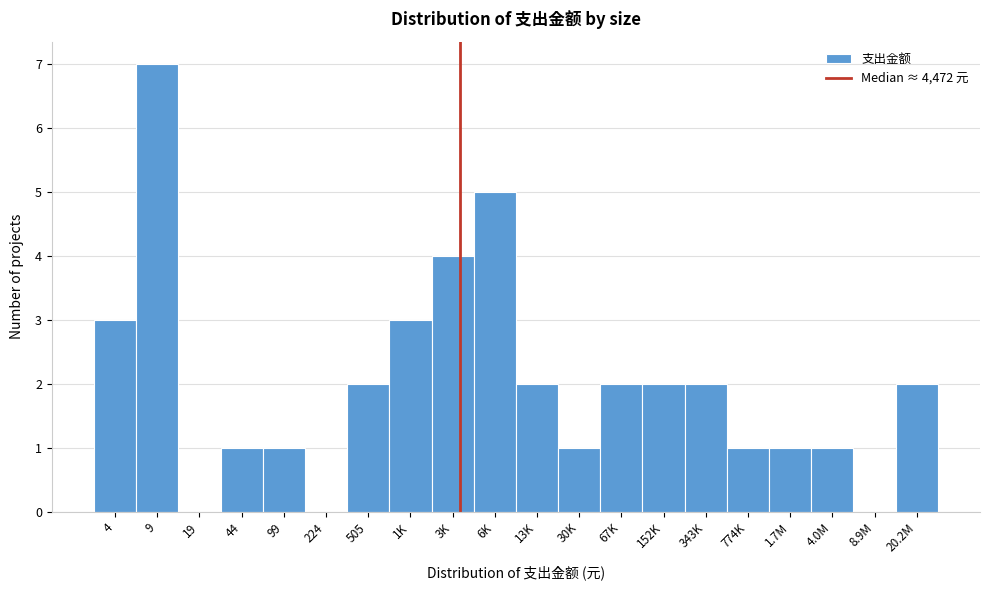

Reading right to left, extract all data points from this chart.

20.2M=2	8.9M=0	4.0M=1	1.7M=1	774K=1	343K=2	152K=2	67K=2	30K=1	13K=2	6K=5	3K=4	1K=3	505=2	224=0	99=1	44=1	19=0	9=7	4=3